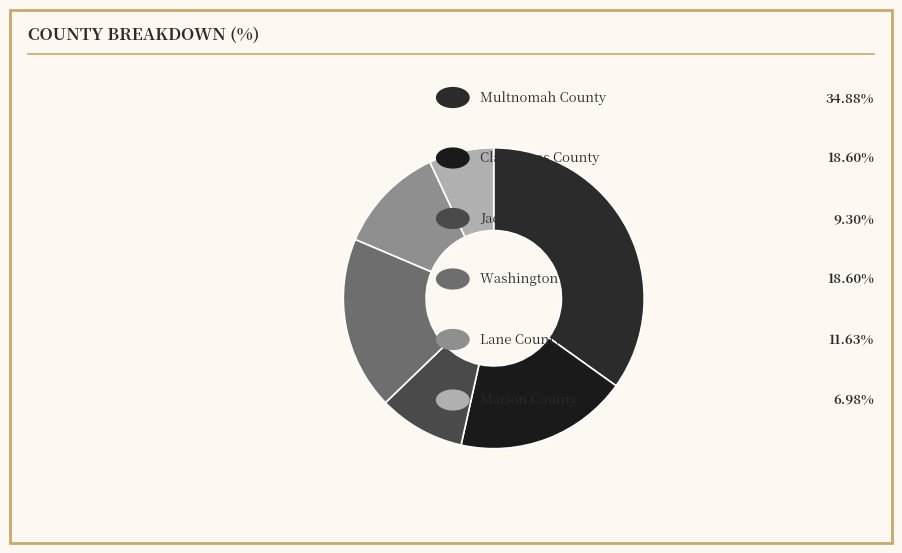

How many slices are in this pie chart?

6